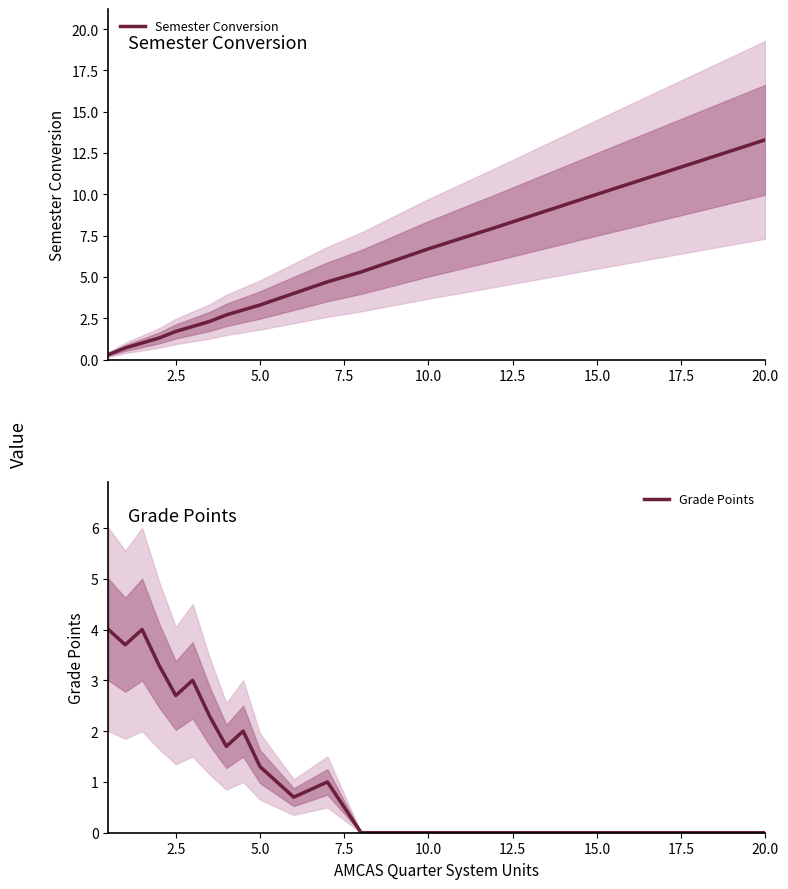

What is the highest value of the Grade Points series?

4.0